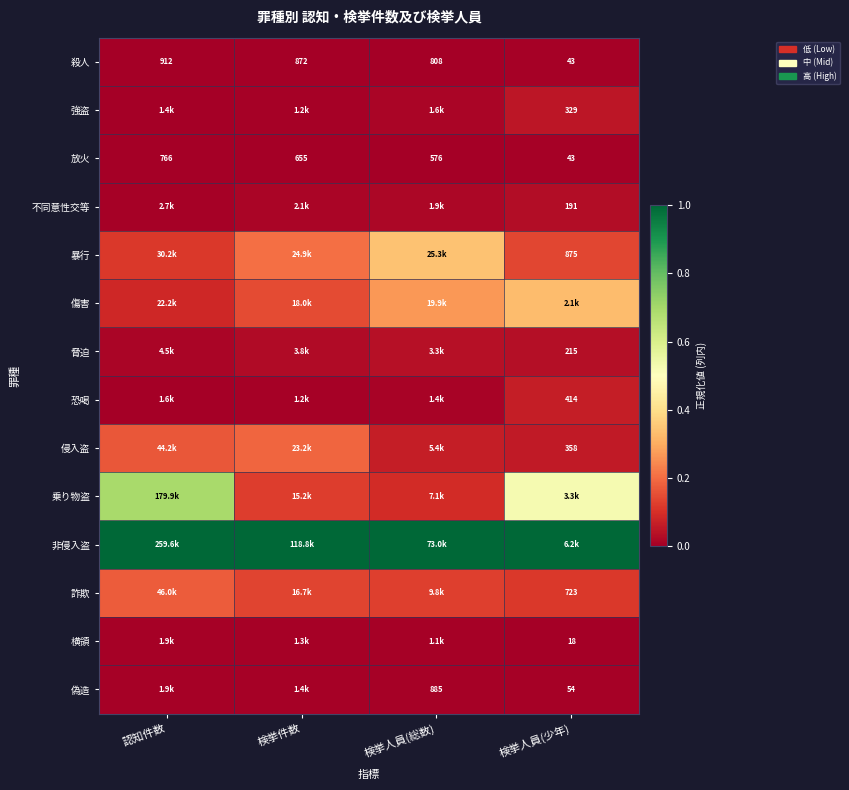

Which category has the highest value in the 殺人 series?

認知件数